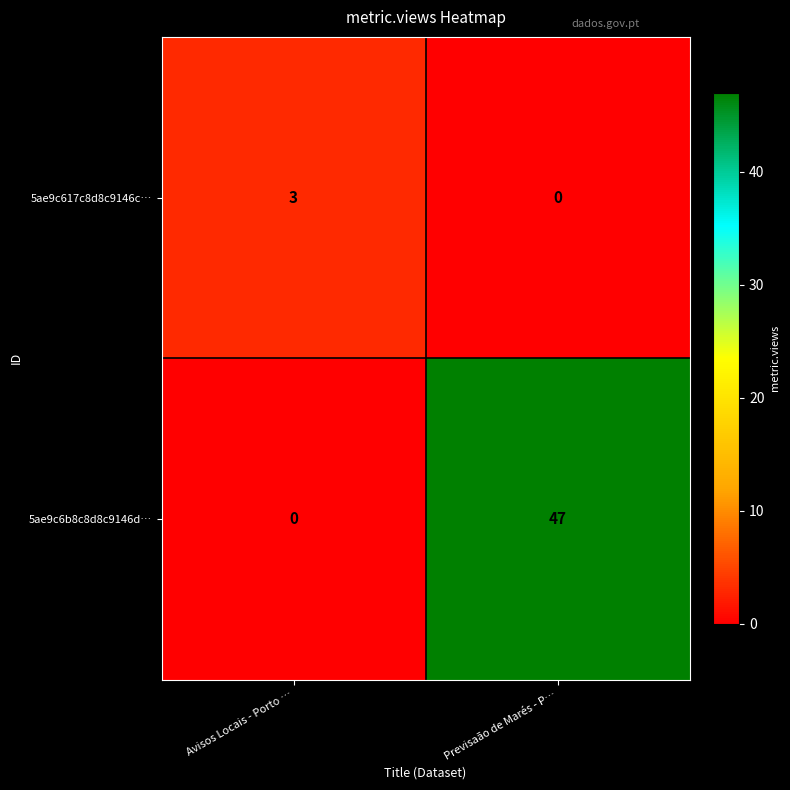

What is the sum of all 5ae9c6b8c8d8c9146d… values?

47